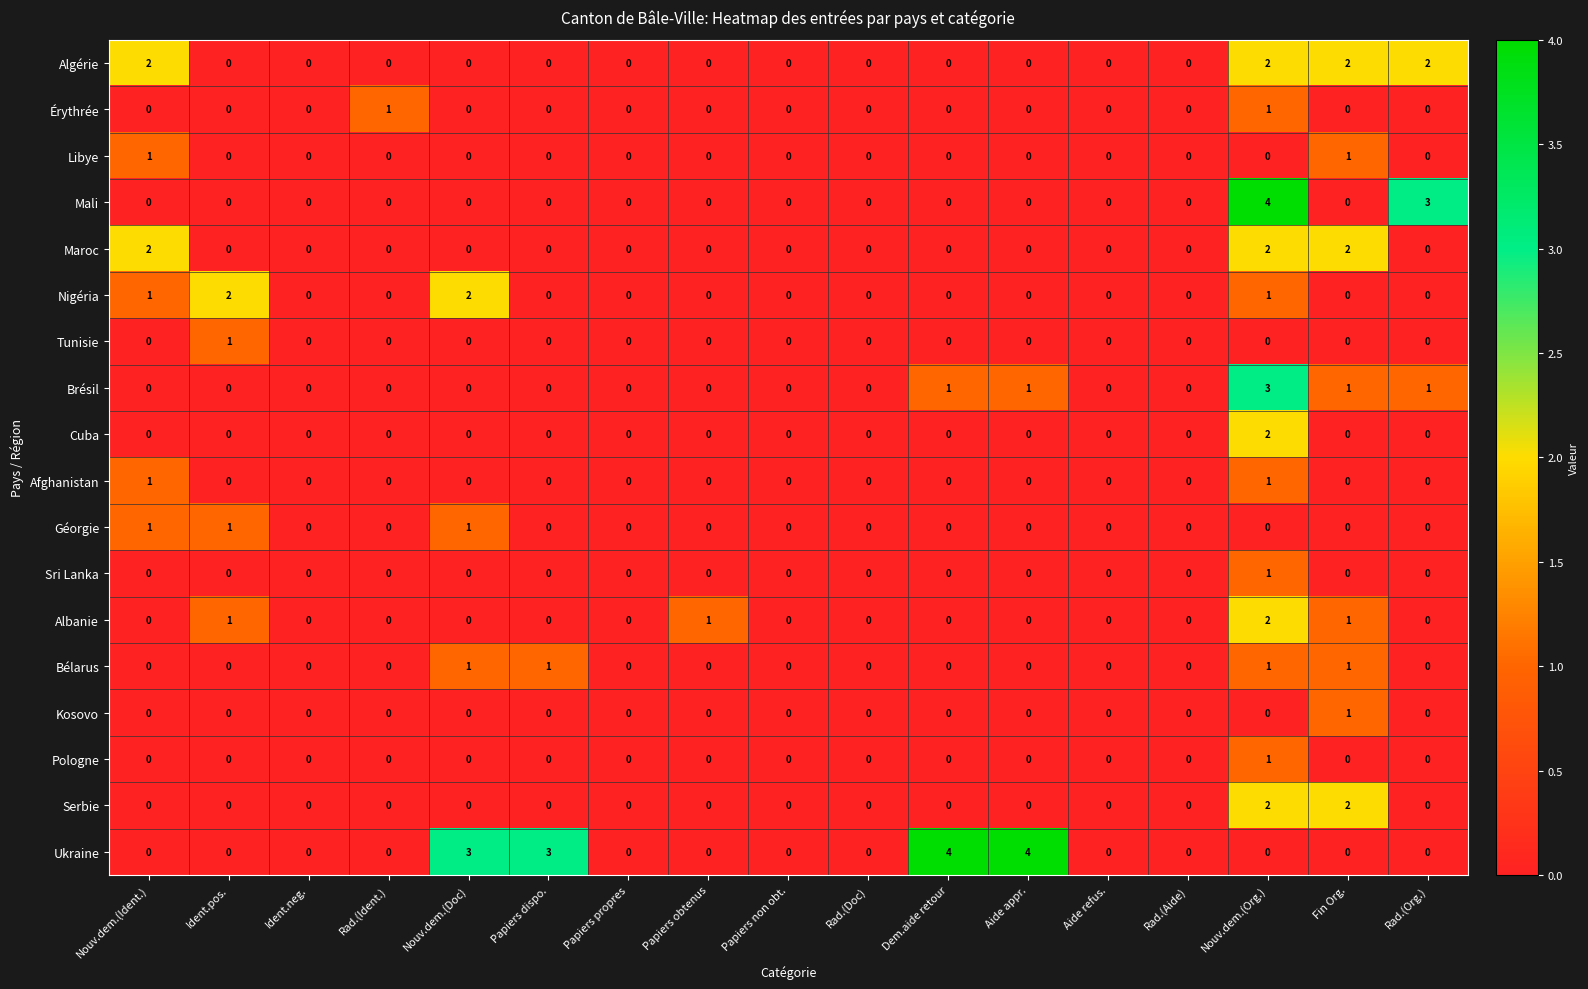

How many data points in Nigéria are above 0?

4